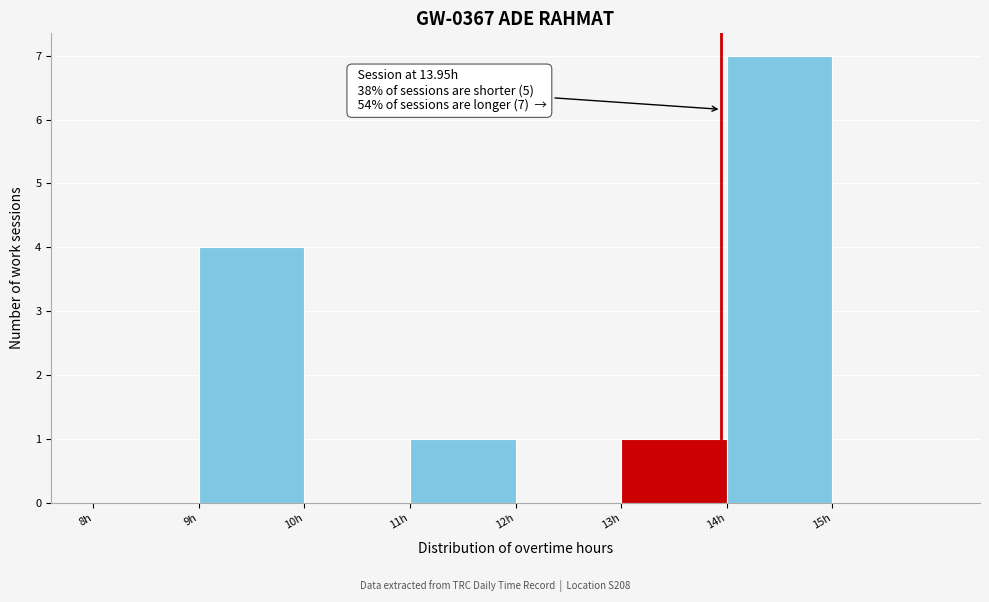

Which range on the x-axis has the tallest bar?

14 to 15